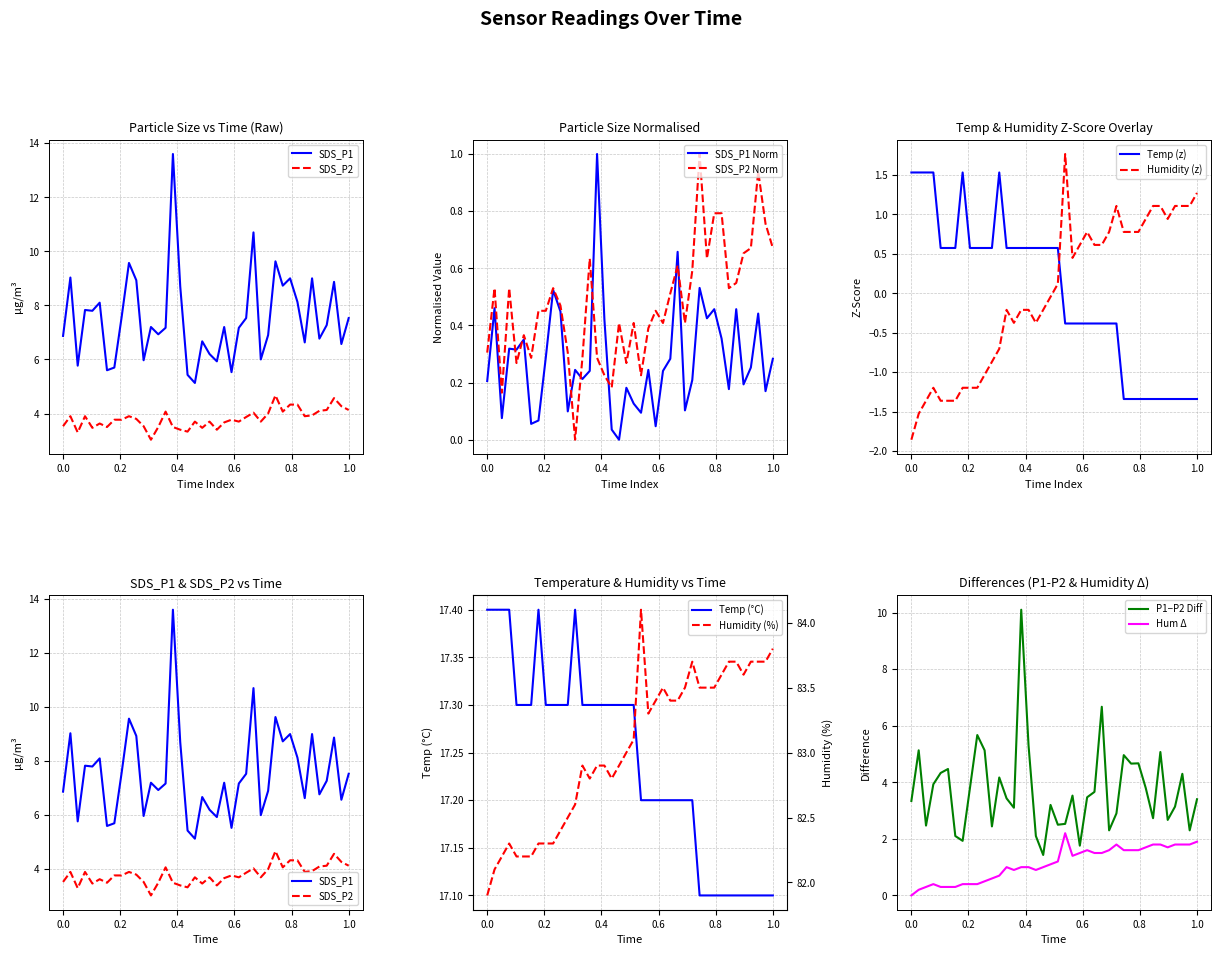

True or false: SDS_P1 and SDS_P2 intersect in this chart.

False